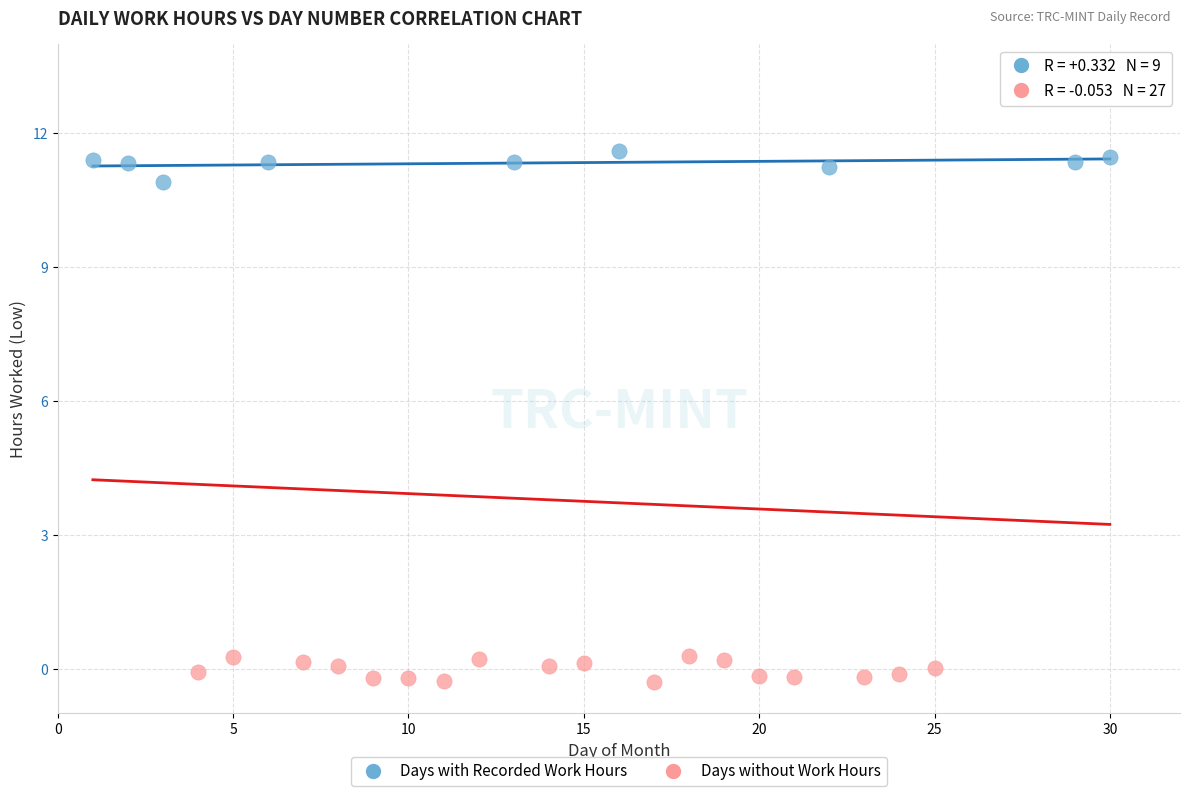

Which series contains the lowest Y value?

Days without Work Hours